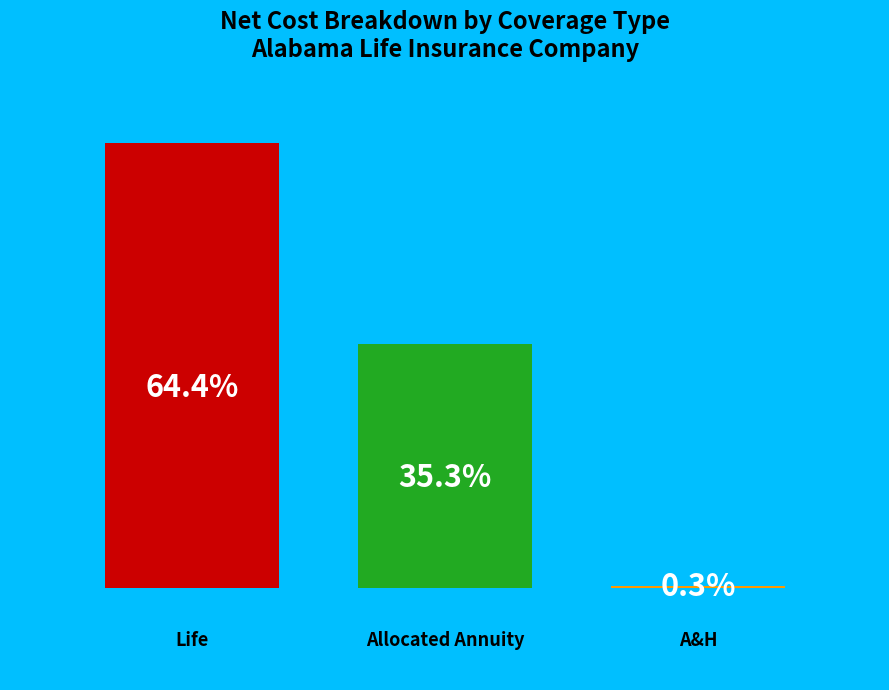

To the nearest percent, what percentage of the pie is Allocated Annuity?

35%